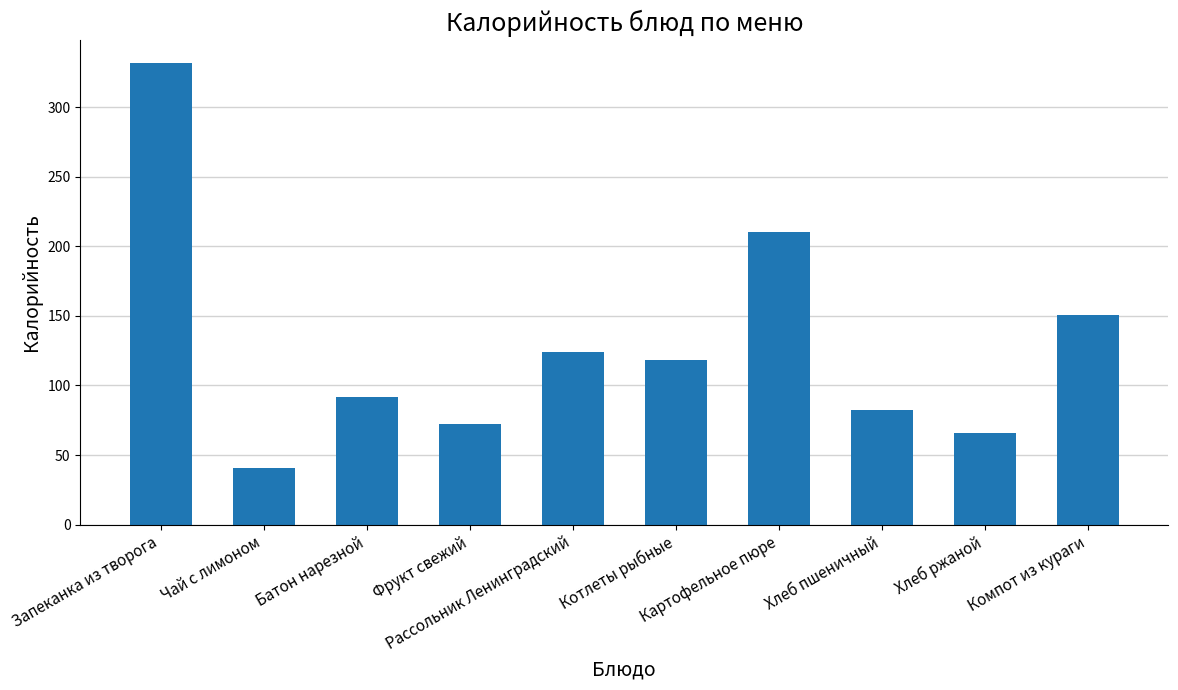

What is the difference between the maximum and minimum values?

291.0